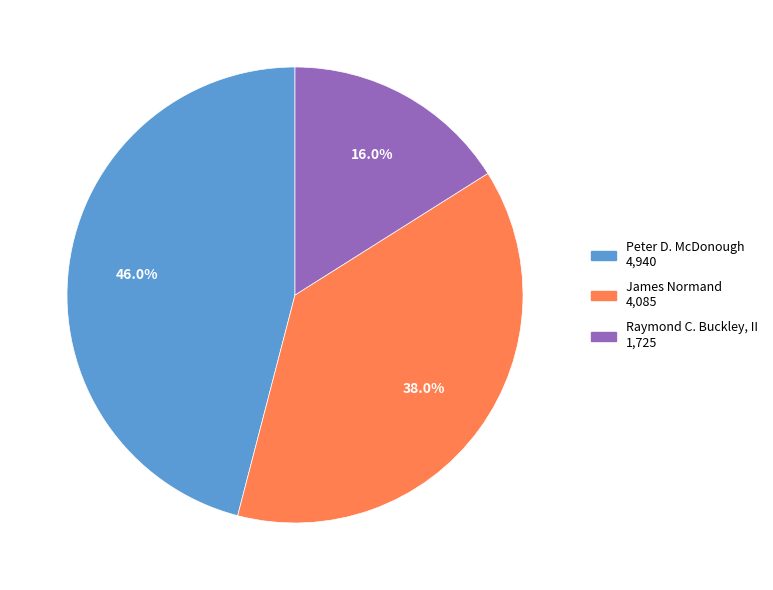

Which has a higher value, Peter D. McDonough or Raymond C. Buckley, II?

Peter D. McDonough